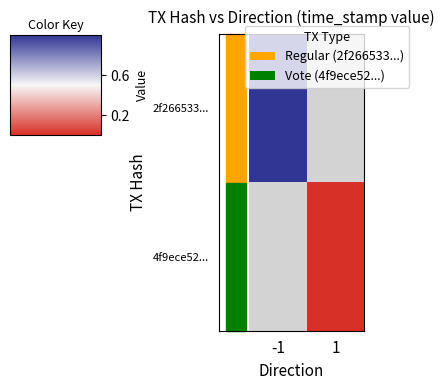

At how many categories does at least one series exceed 0?

1